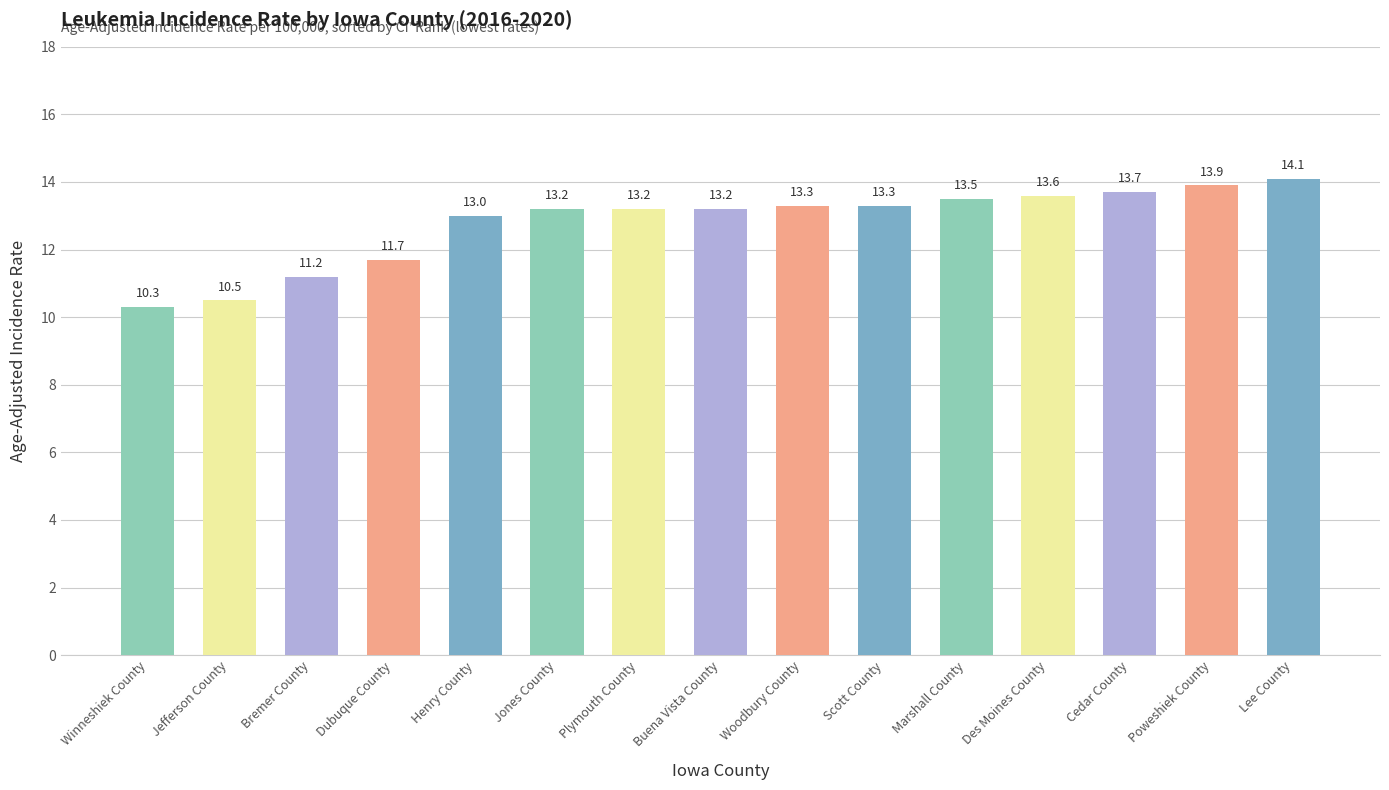

Reading right to left, what are all the values shown in this chart?

14.1	13.9	13.7	13.6	13.5	13.3	13.3	13.2	13.2	13.2	13.0	11.7	11.2	10.5	10.3